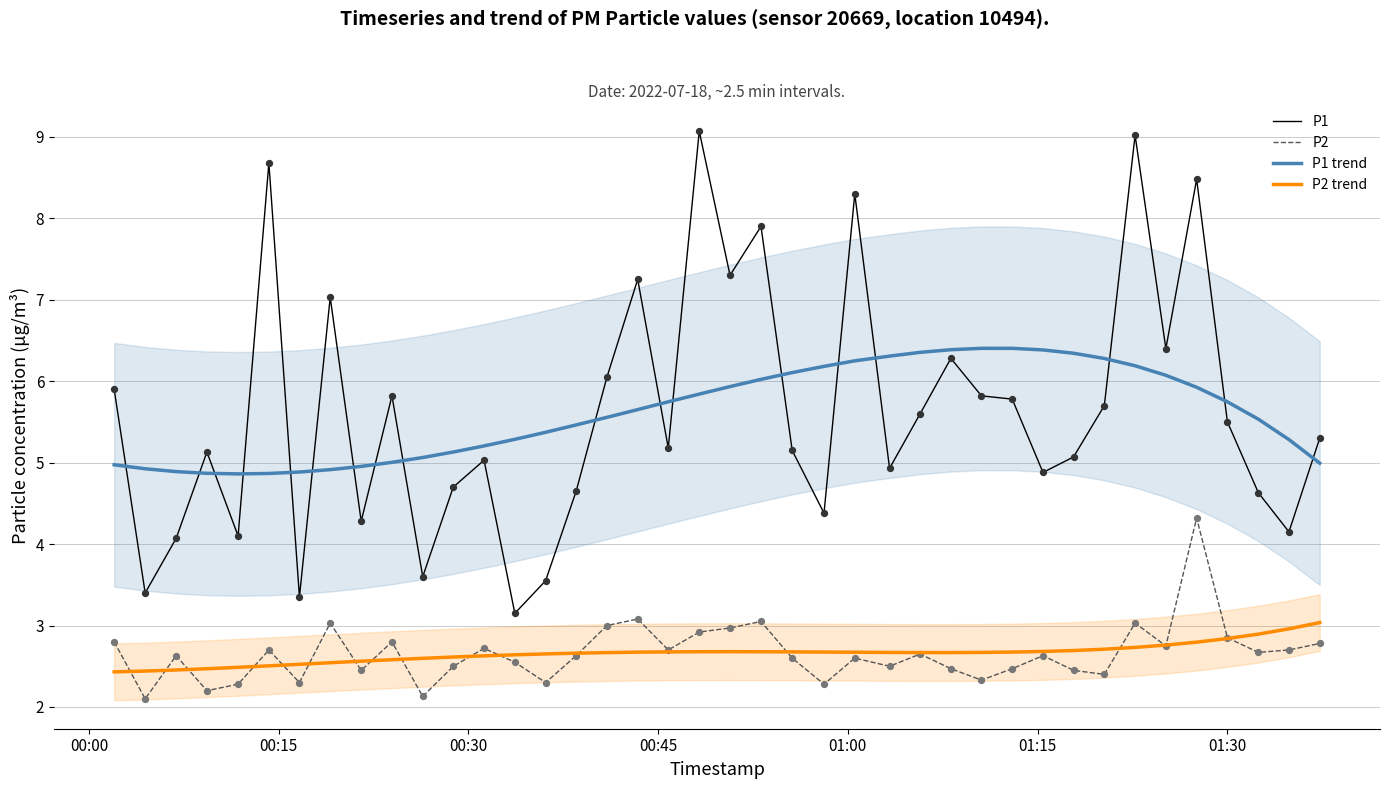

What is the highest value of the P1 trend series?

6.4